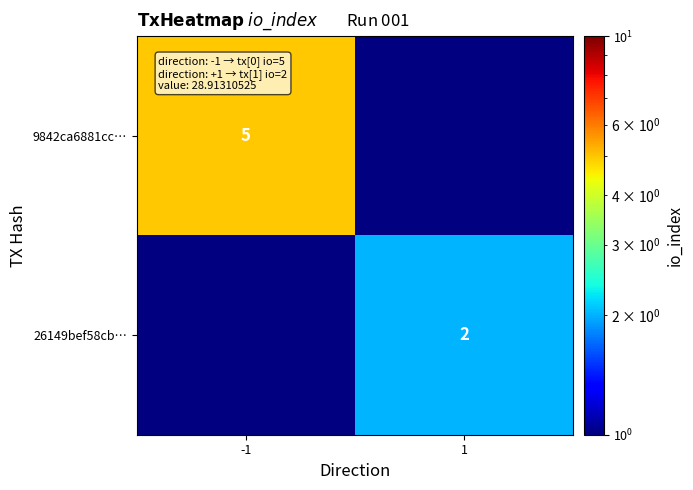

Is it true that 9842ca6881cc… equals 7 at -1?

False